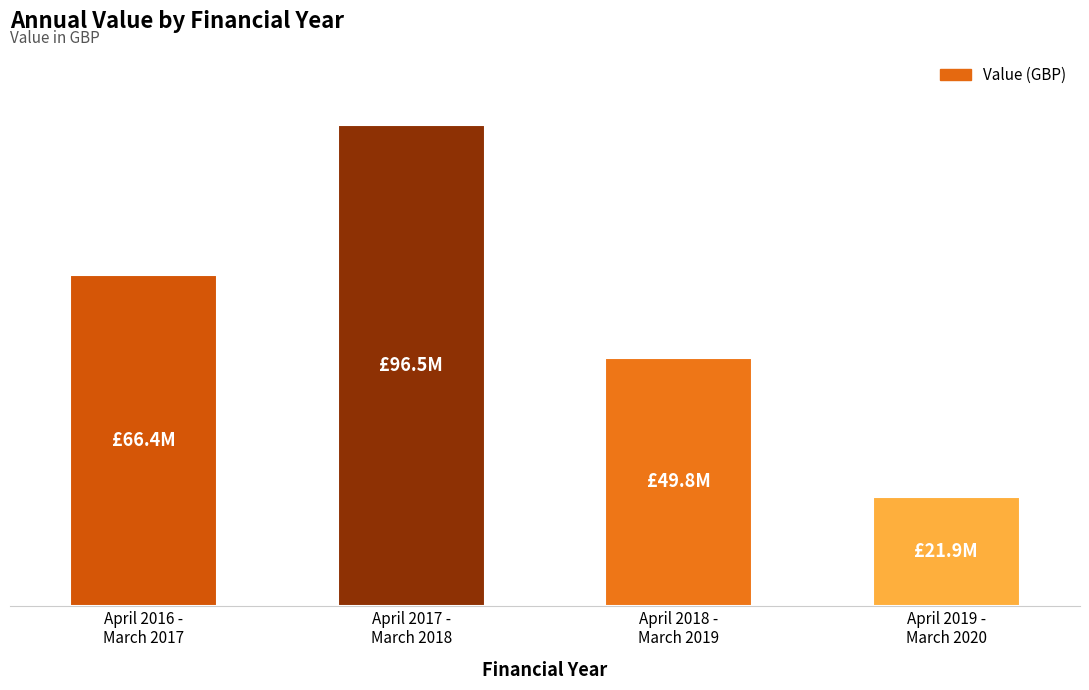

List the labels in order of value, largest first.

April 2017 -
March 2018, April 2016 -
March 2017, April 2018 -
March 2019, April 2019 -
March 2020